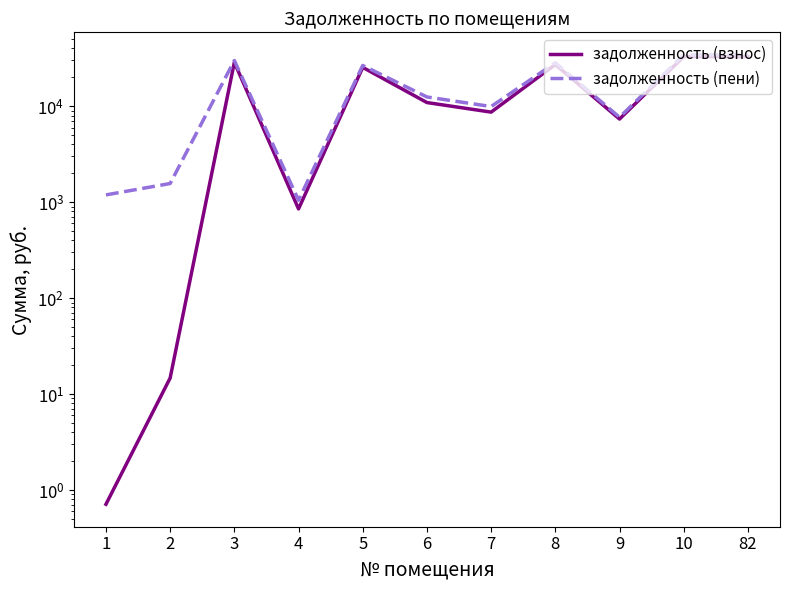

Reading left to right, transcribe all the data shown in this chart.

задолженность (взнос): 1=0.7	2=14.7	3=28706.4	4=850.9	5=25419.0	6=10927.3	7=8684.9	8=27224.4	9=7355.0	10=32932.8	82=32932.8
задолженность (пени): 1=1191.1	2=1565.1	3=29961.6	4=1047.2	5=26609.4	6=12494.5	7=9930.5	8=28414.8	9=7676.6	10=34372.8	82=34372.8